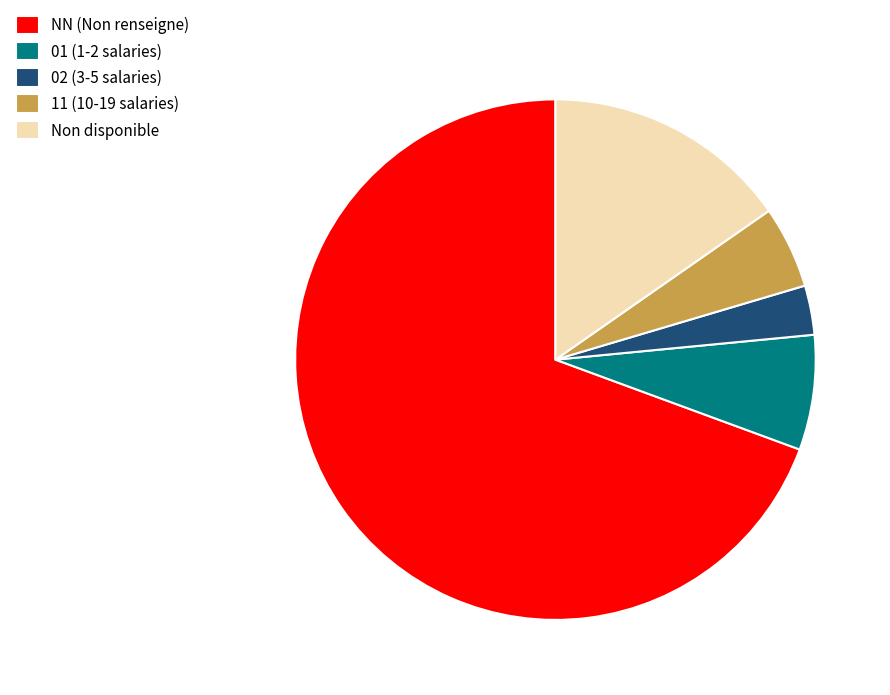

Count the number of slices in the pie.

5